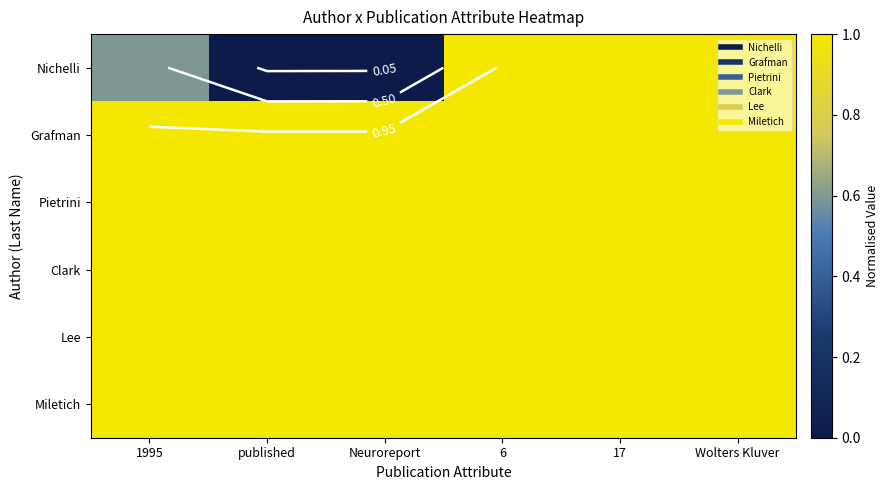

At how many categories does at least one series exceed 0?

6